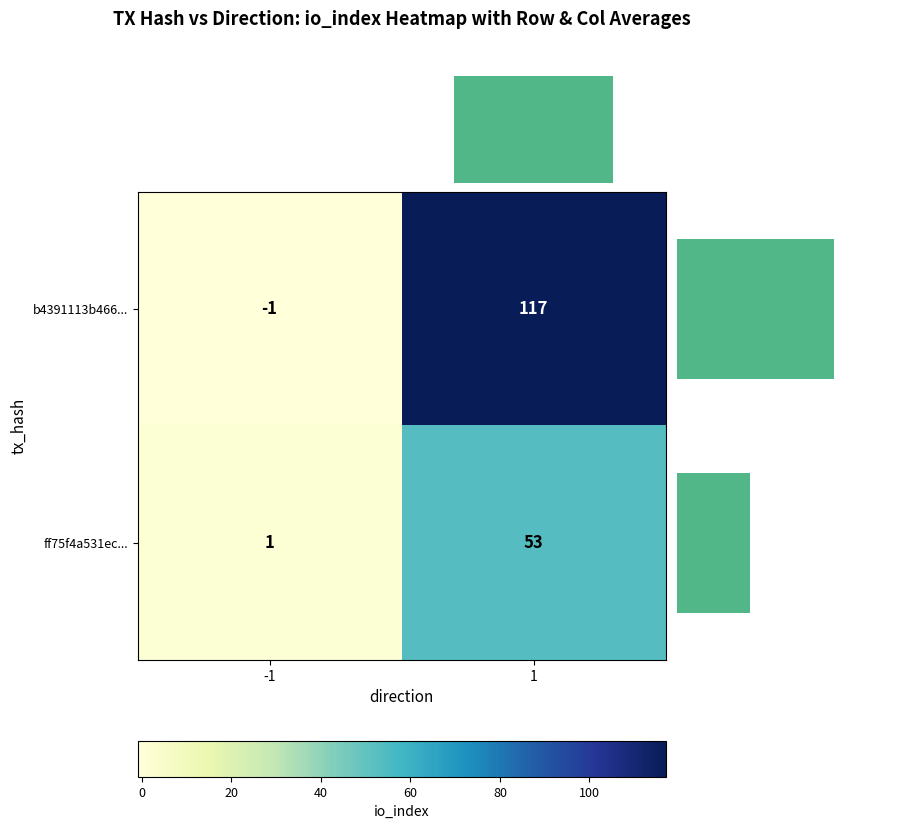

What is the average value of the b4391113b466... series?

58